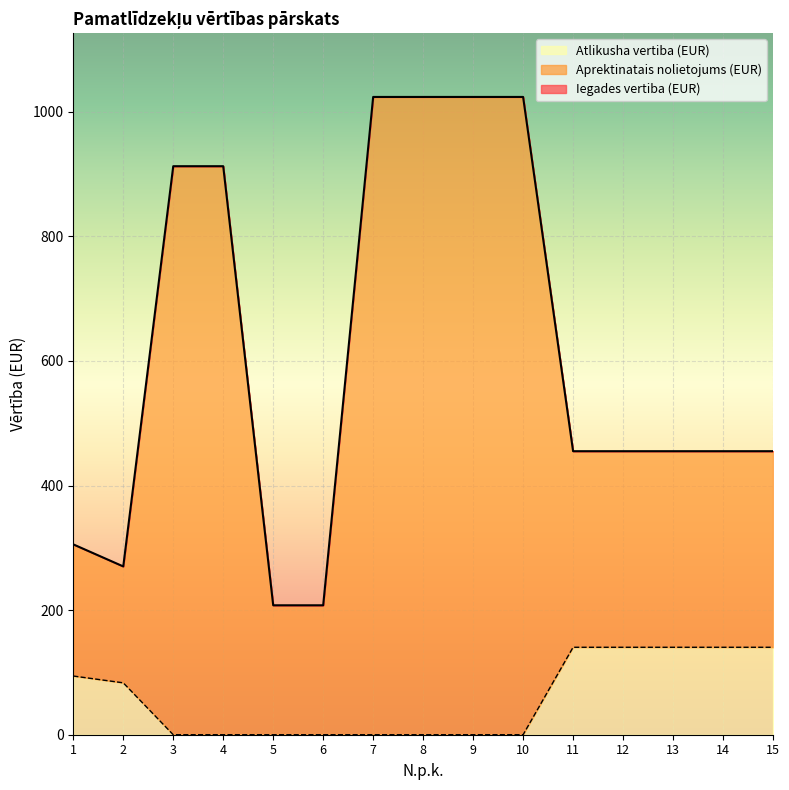

At how many categories does at least one series exceed 268?

13